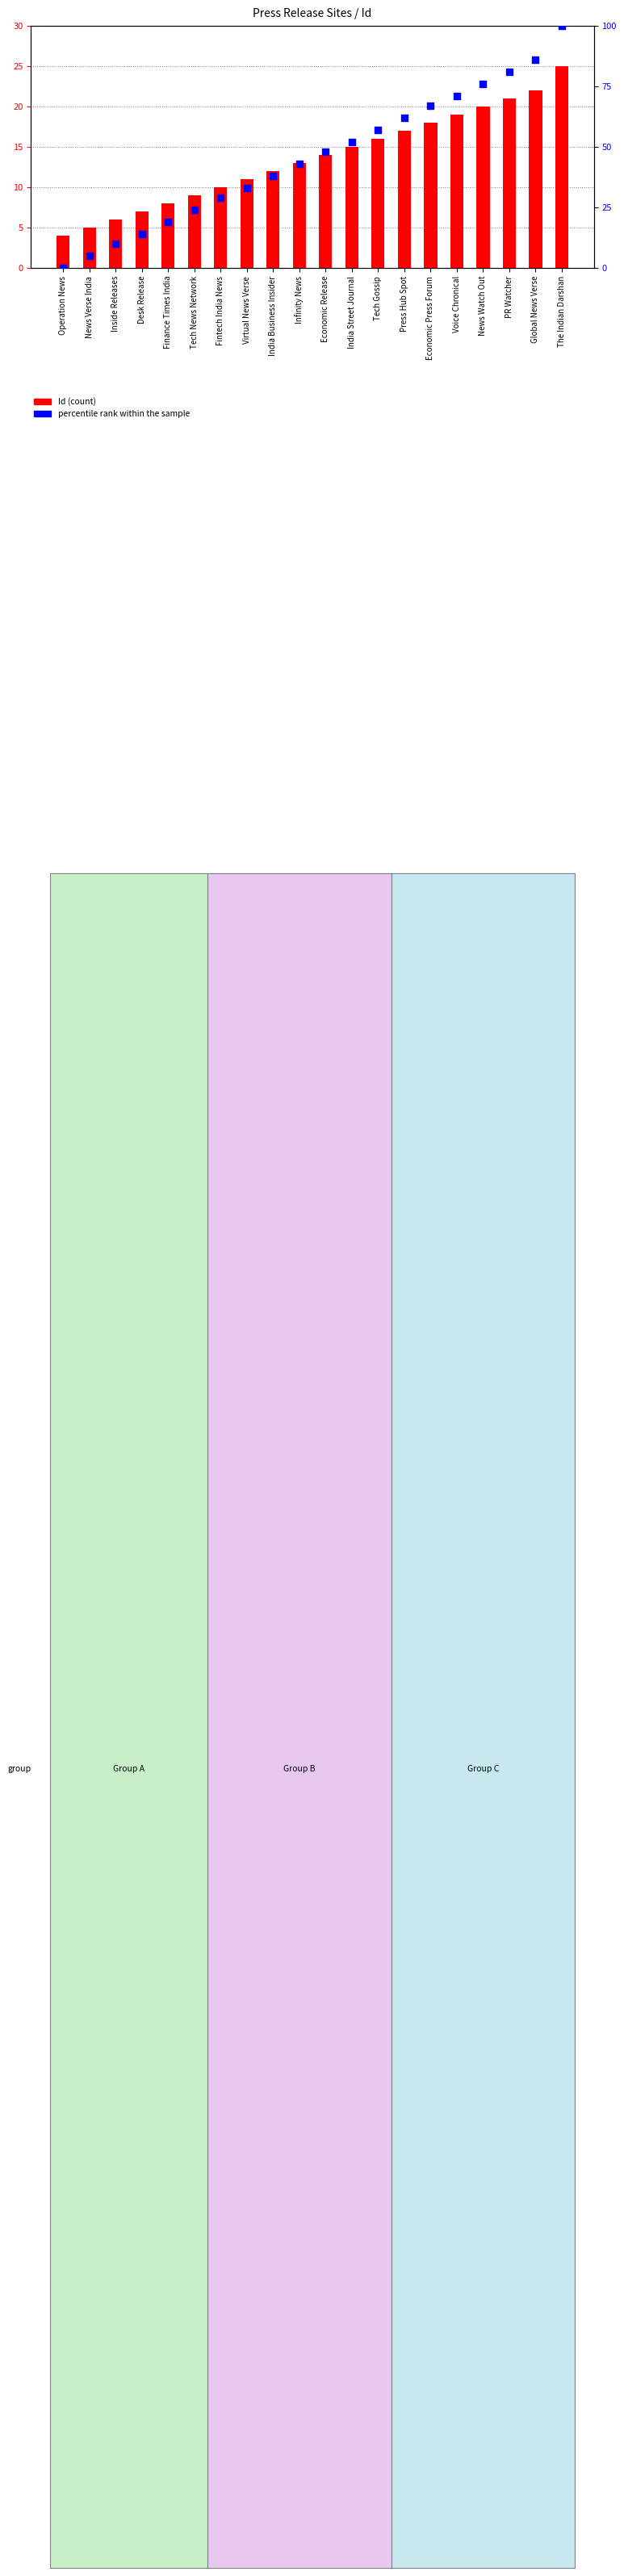

Which series has the largest Y range (max minus min)?

percentile rank within the sample